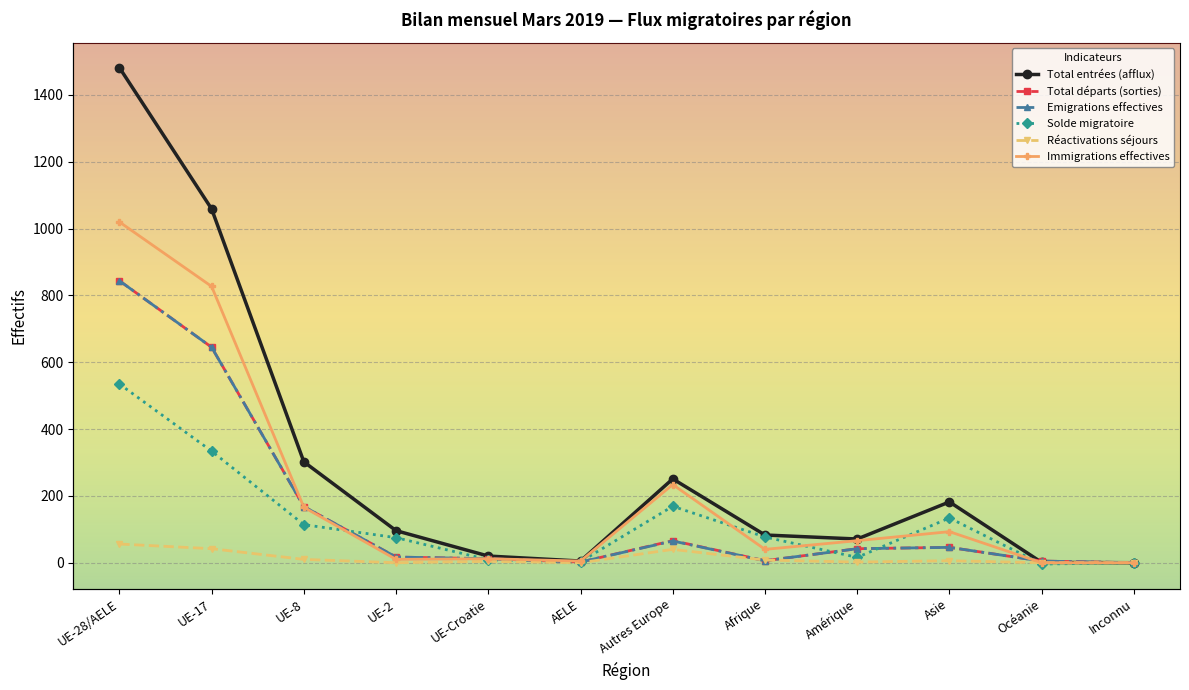

Which series ends up on top after the final intersection of Emigrations effectives and Immigrations effectives?

Emigrations effectives